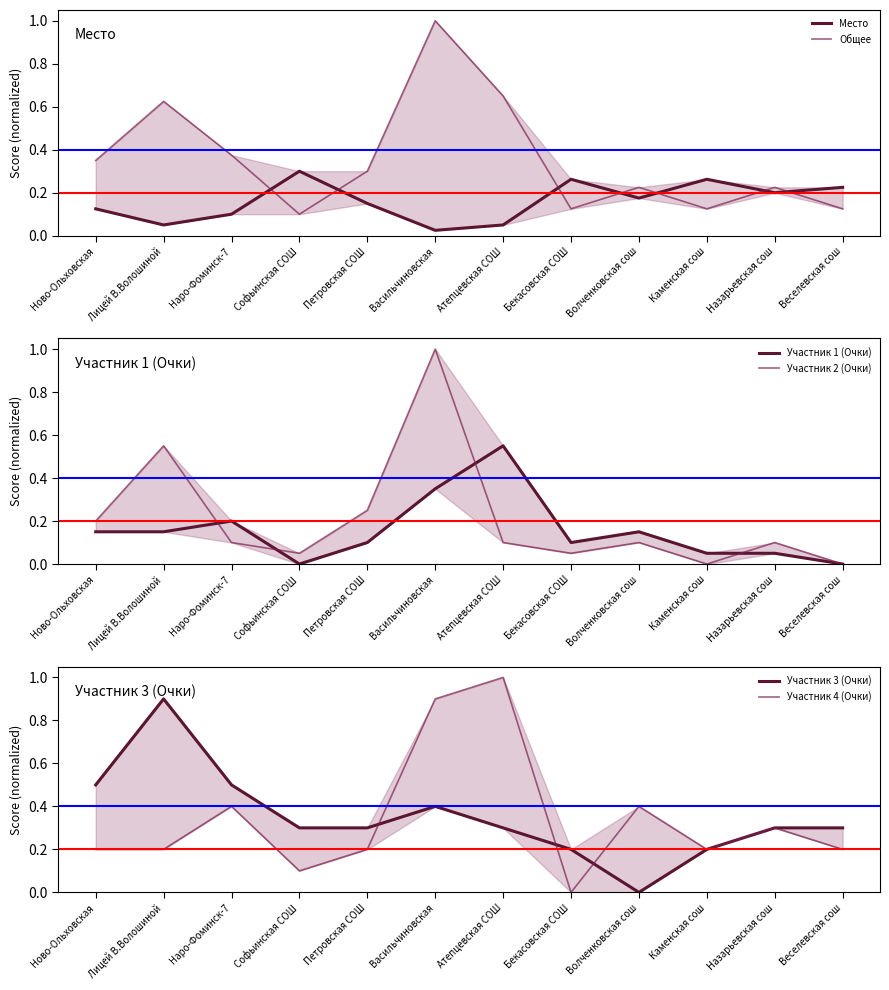

What is the sum of all Общее values?

4.2